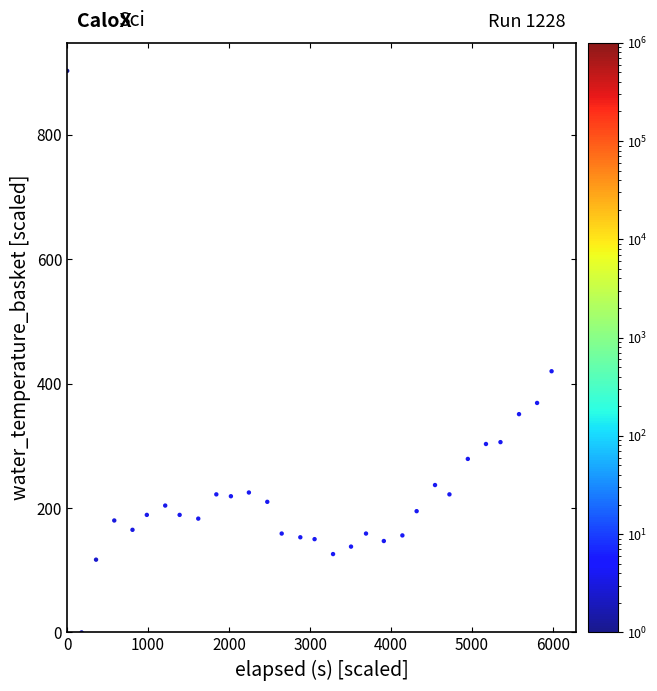

What is the range of X values (max minus min)?

5980.0